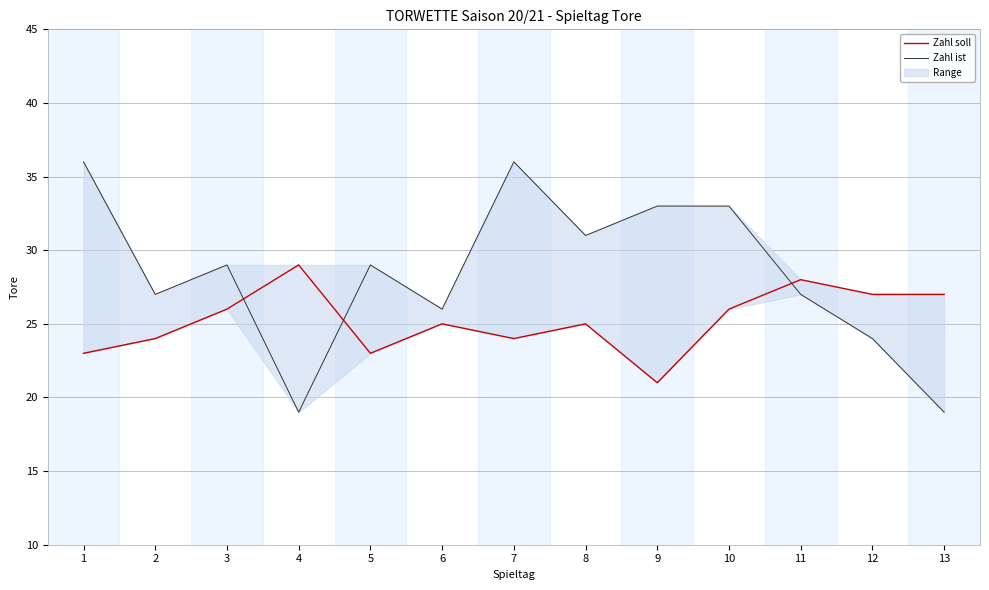

How many intersections are there between Zahl soll and Zahl ist?

3